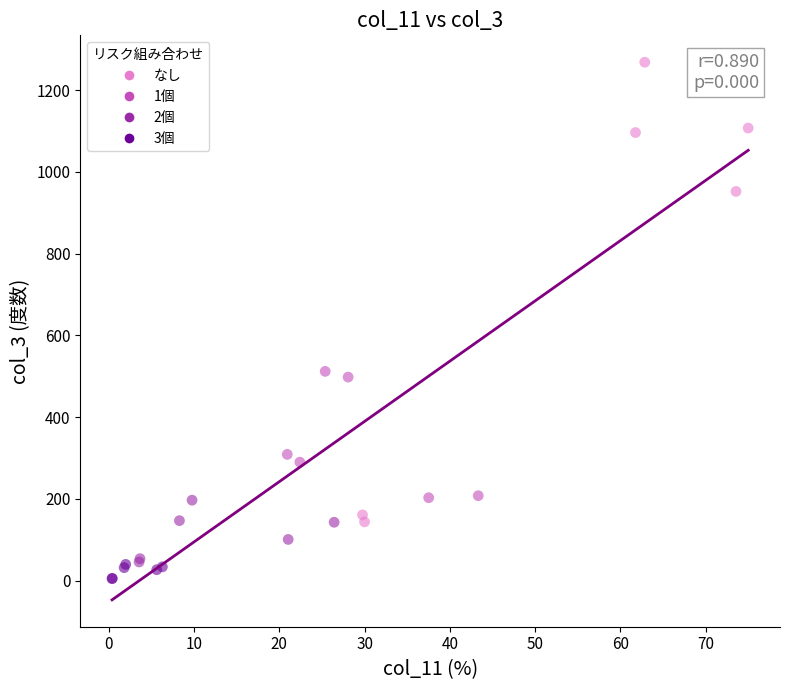

Which series has the largest Y range (max minus min)?

なし